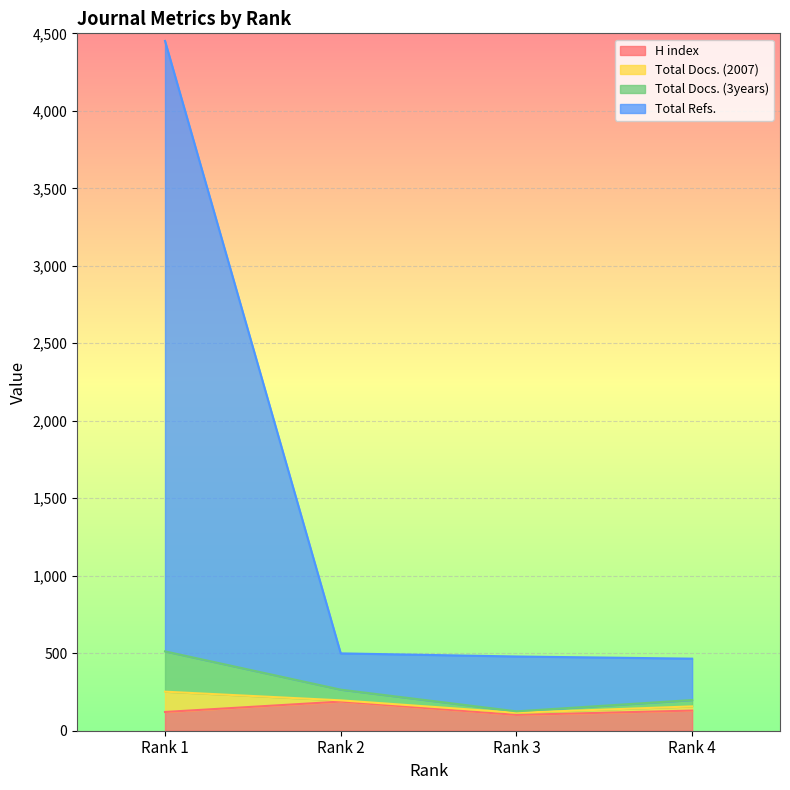

True or false: H index and Total Docs. (2007) intersect in this chart.

False